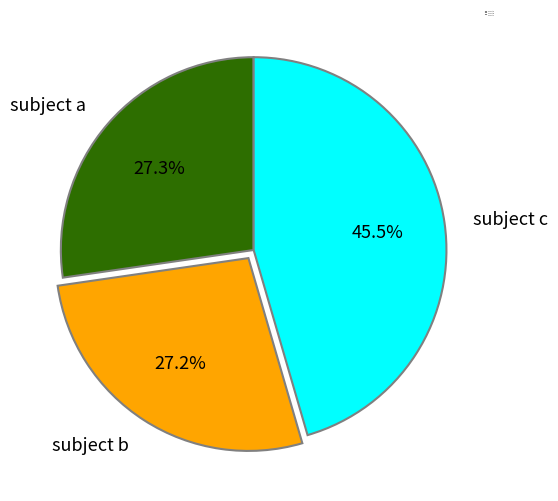

Between subject b and subject c, which is larger?

subject c